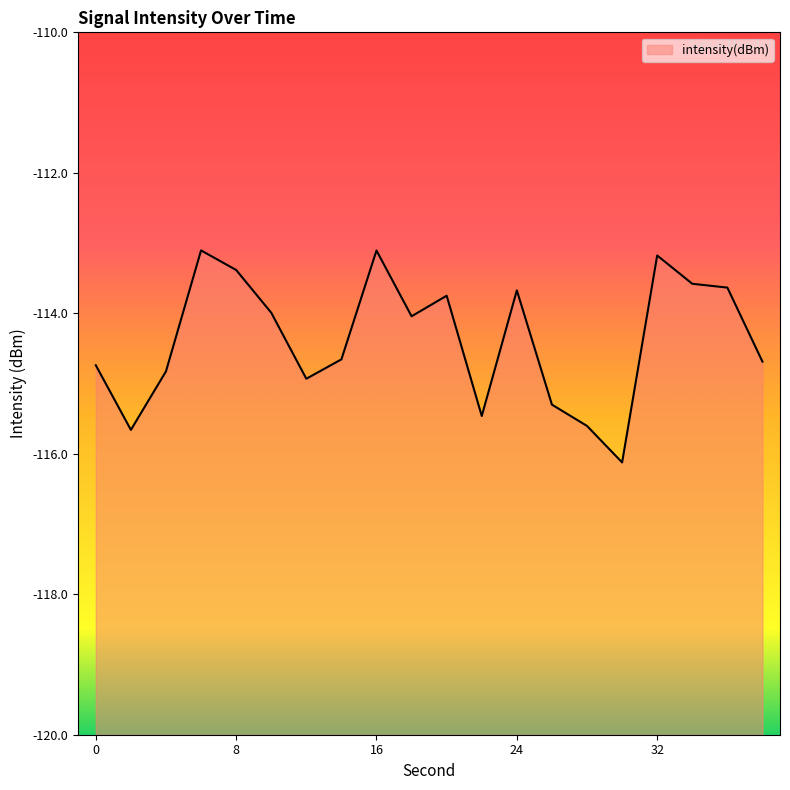

List the labels in order of value, largest first.

6, 16, 32, 8, 34, 36, 24, 20, 10, 18, 14, 38, 0, 4, 12, 26, 22, 28, 2, 30